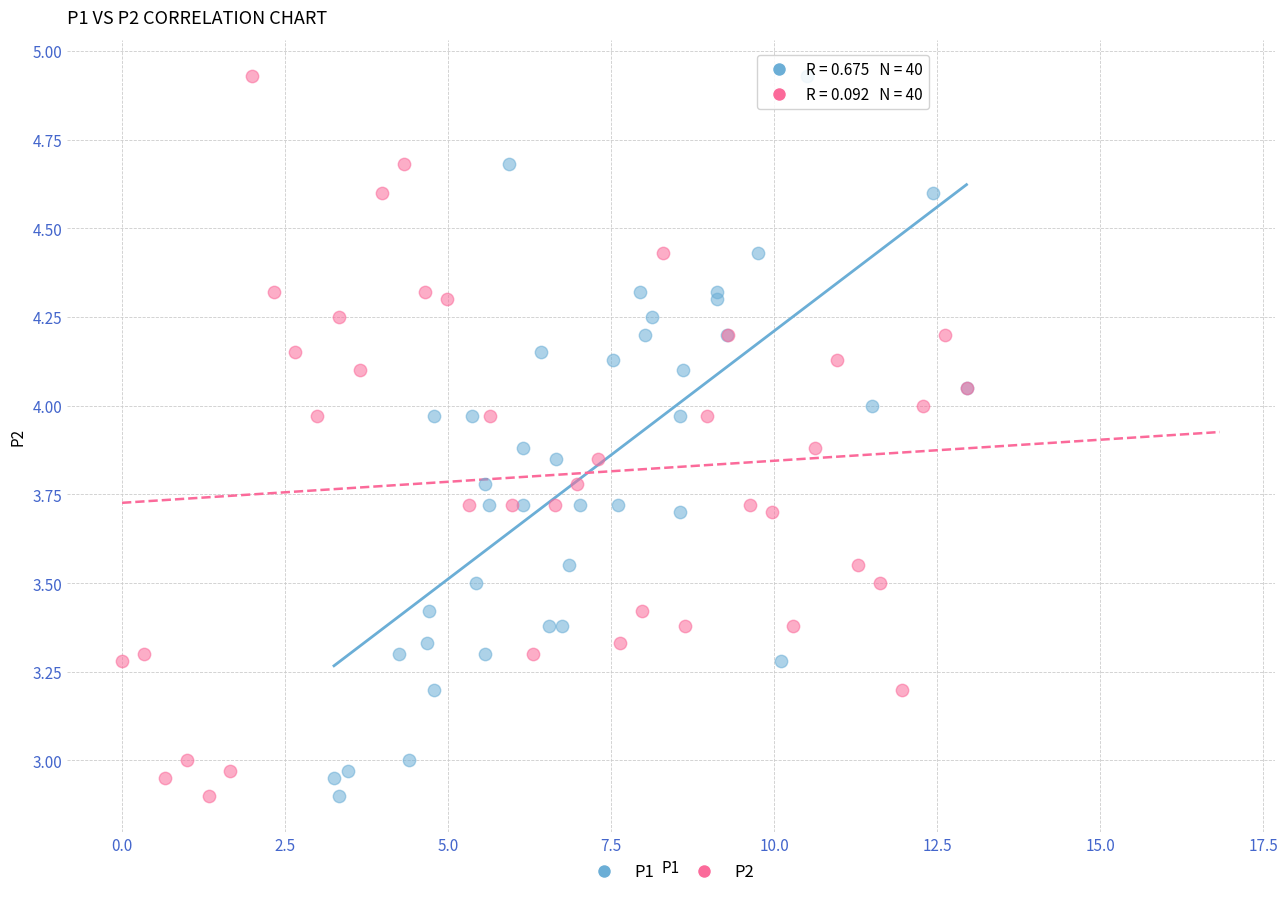

What are all the series names shown in the legend?

P1, P2